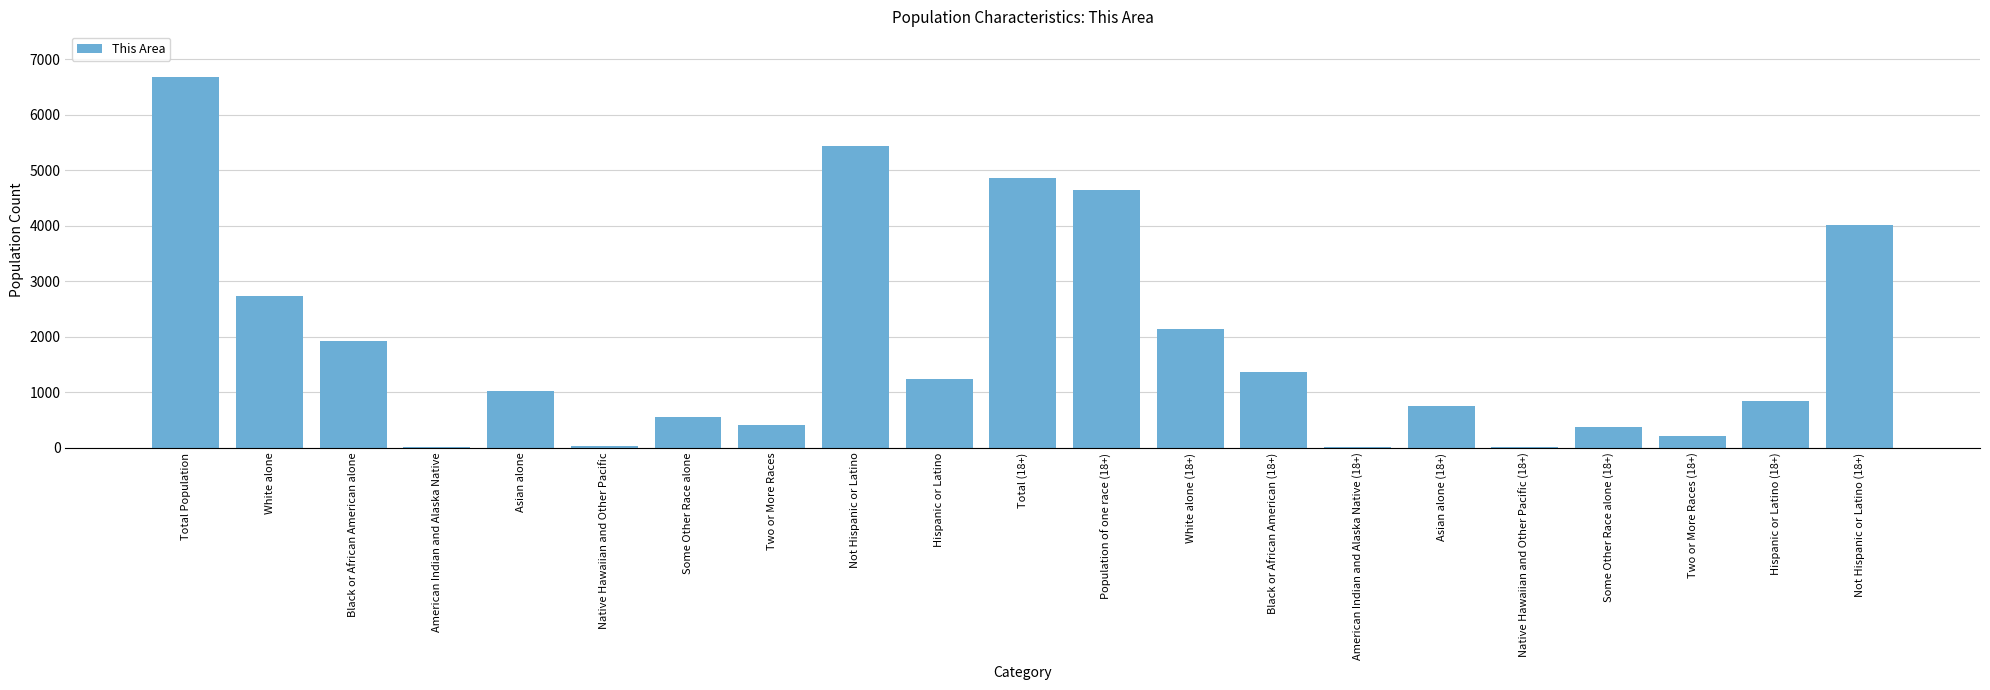

What is the change in value from Population of one race (18+) to Not Hispanic or Latino (18+)?

-638